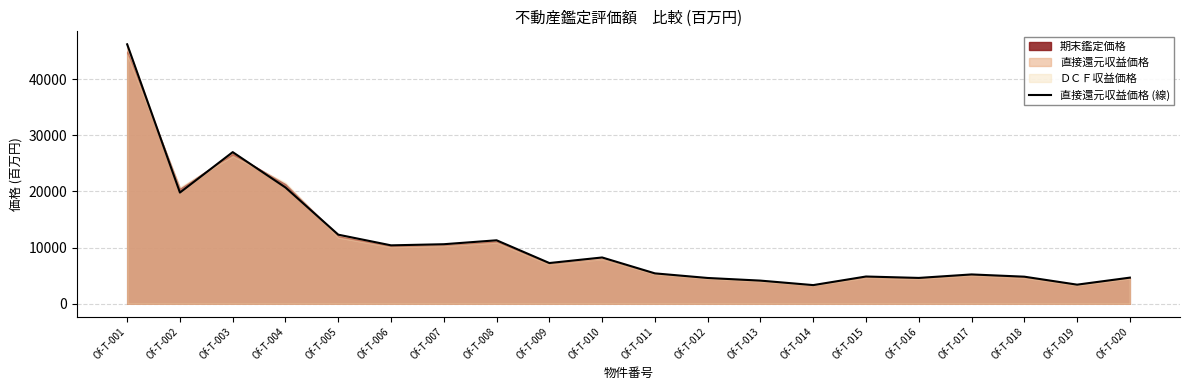

What is the sum of all values?

218770